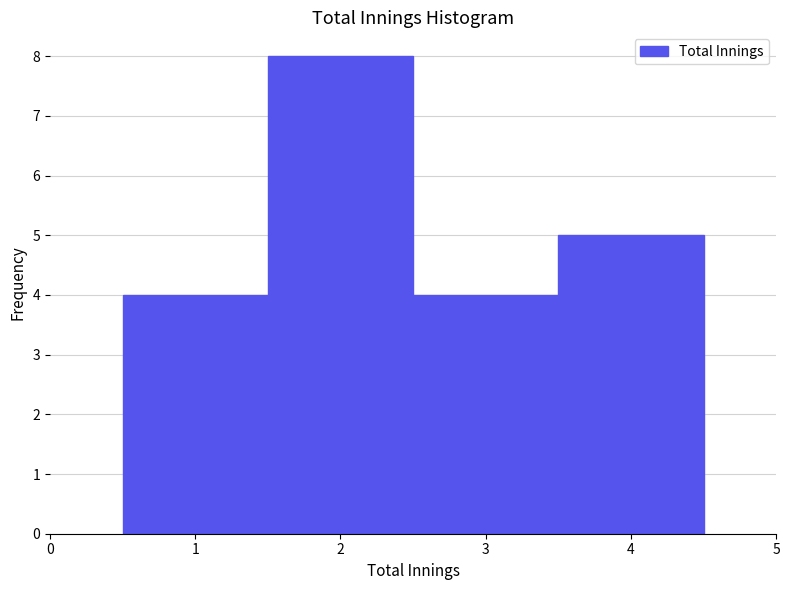

How tall is the bar that spans 1.5 to 2.5 on the x-axis? The values are not printed on the chart, so give them approximately, as read against the axis.

8